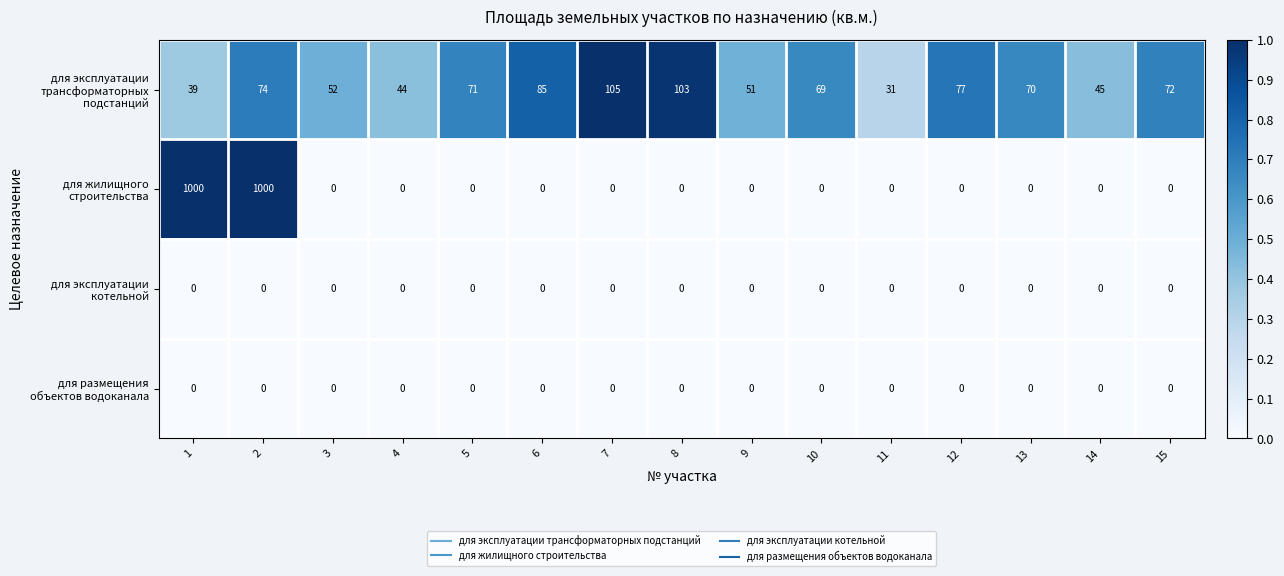

What is the total value across all series at 12?

77